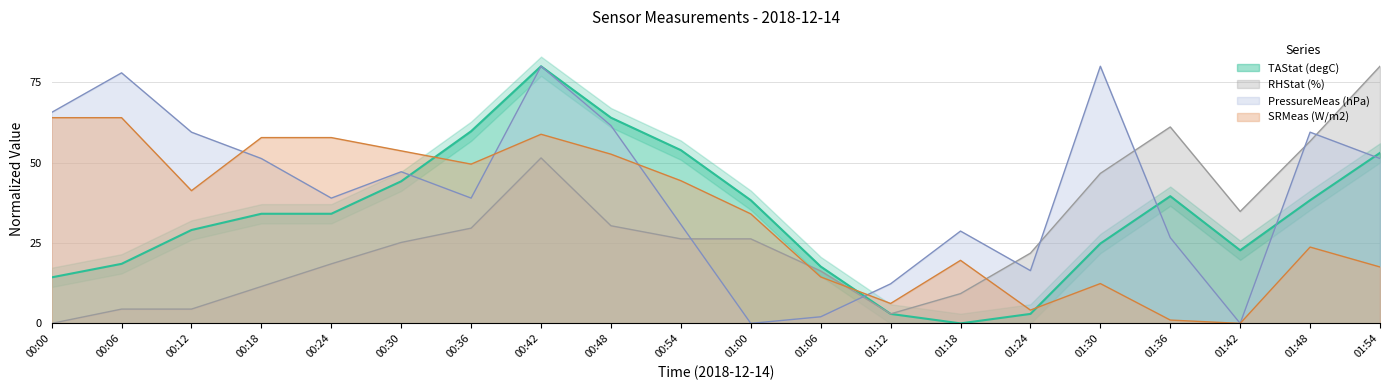

Reading left to right, extract all data points from this chart.

PressureMeas (hPa): 65.6	77.9	59.5	51.3	39.0	47.2	39.0	80.0	61.5	30.8	0.0	2.1	12.3	28.7	16.4	80.0	26.7	0.0	59.5	51.3
RHStat (%): 0.0	4.4	4.4	11.5	18.5	25.2	29.6	51.5	30.4	26.3	26.3	16.3	3.0	9.3	21.9	46.7	61.1	34.8	56.7	80.0
SRMeas (W/m2): 64.0	64.0	41.3	57.8	57.8	53.7	49.5	58.8	52.6	44.4	34.1	14.5	6.2	19.6	4.1	12.4	1.0	0.0	23.7	17.5
TAStat (degC): 14.3	18.5	29.1	34.1	34.1	44.2	59.8	80.0	64.0	53.9	38.3	17.7	2.9	0.0	2.9	24.8	39.6	22.7	38.3	53.1